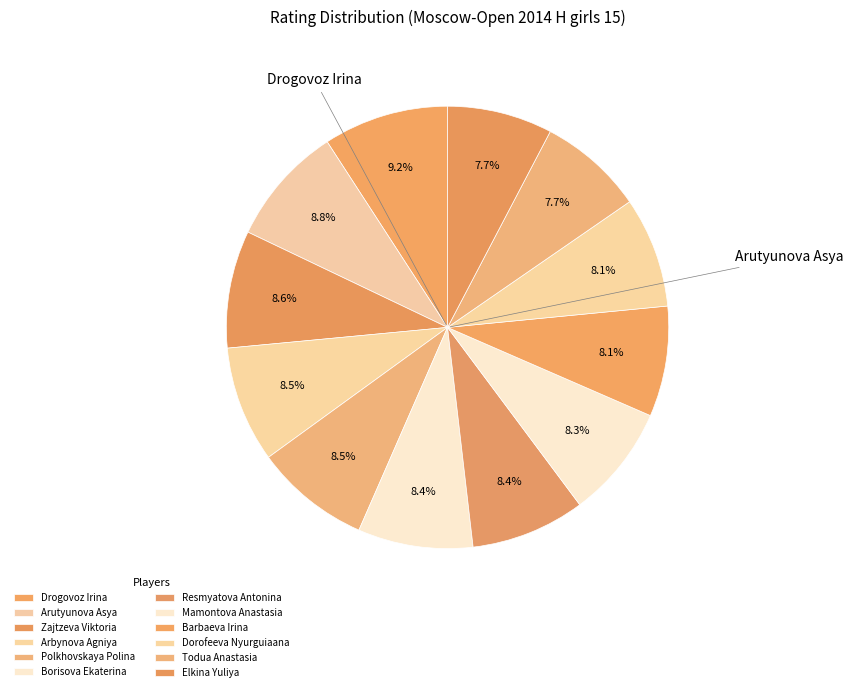

Does Zajtzeva Viktoria account for over 50% of the chart?

No